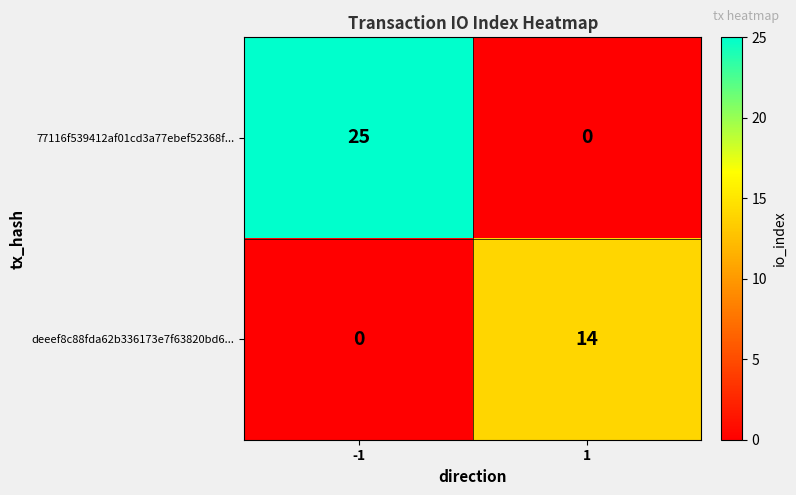

List the series in order of their peak value, lowest first.

deeef8c88fda62b336173e7f63820bd6..., 77116f539412af01cd3a77ebef52368f...